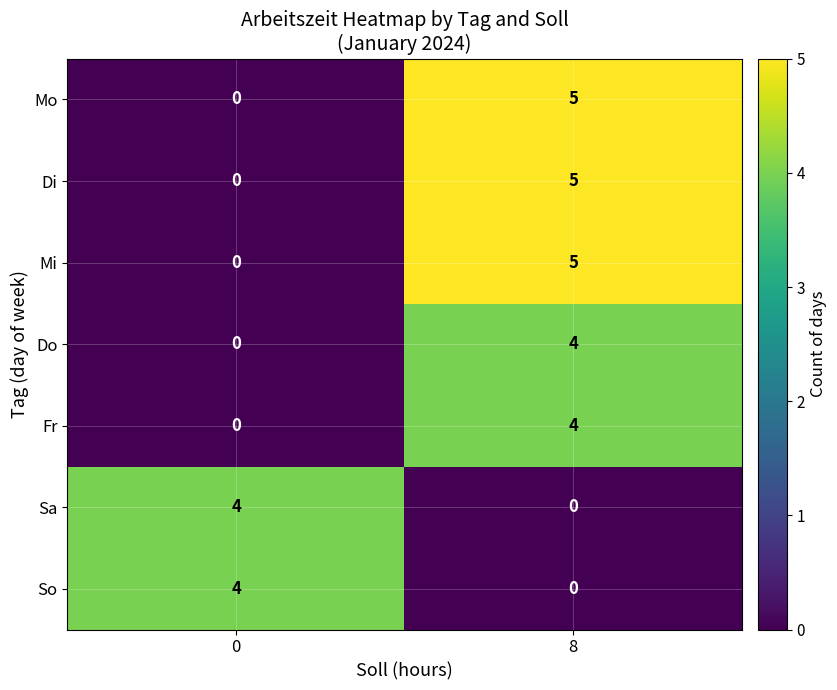

How many values in Mi are above zero?

1